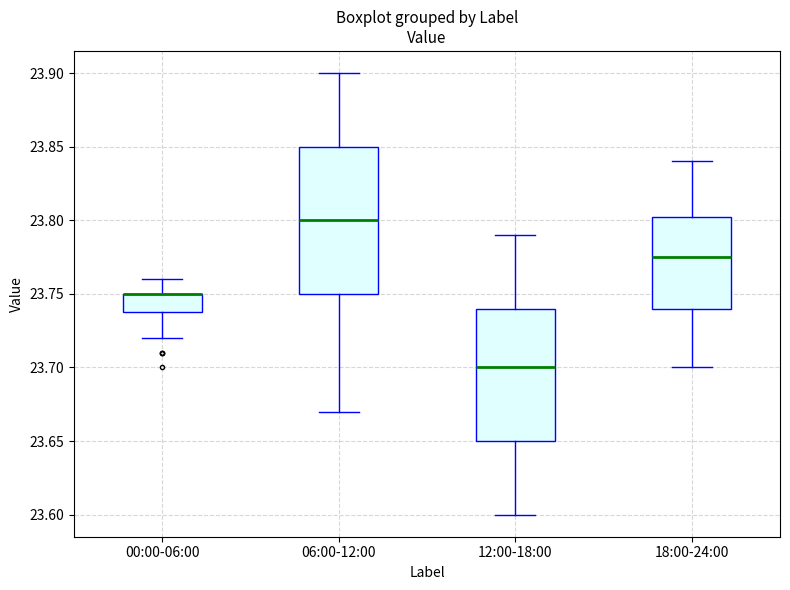

Reading left to right, transcribe this box plot: for each box, give where its median line is, the range the box spans, and where its two whiskers end, as read against the y-axis. The values are not printed on the chart, so give them approximately, as read against the axis.

00:00-06:00: median 23.750 (drawn on the box's upper edge), box 23.740 to 23.750, whiskers 23.720 to 23.760
06:00-12:00: median 23.800, box 23.750 to 23.850, whiskers 23.670 to 23.900
12:00-18:00: median 23.700, box 23.650 to 23.740, whiskers 23.600 to 23.790
18:00-24:00: median 23.775, box 23.740 to 23.805, whiskers 23.700 to 23.840